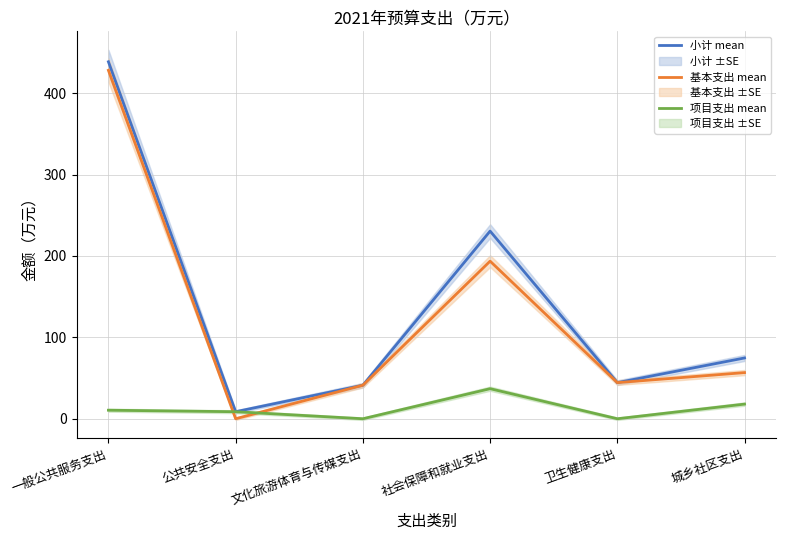

Reading left to right, what are all the values shown in this chart?

小计 mean: 一般公共服务支出=438.6	公共安全支出=8.6	文化旅游体育与传媒支出=41.2	社会保障和就业支出=230.6	卫生健康支出=44.4	城乡社区支出=74.7
基本支出 mean: 一般公共服务支出=428.1	公共安全支出=0.0	文化旅游体育与传媒支出=41.2	社会保障和就业支出=193.6	卫生健康支出=44.4	城乡社区支出=56.7
项目支出 mean: 一般公共服务支出=10.5	公共安全支出=8.6	文化旅游体育与传媒支出=0.0	社会保障和就业支出=36.9	卫生健康支出=0.0	城乡社区支出=18.0